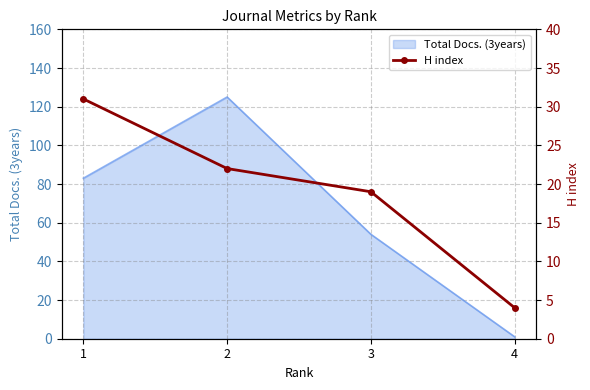

True or false: Total Docs. (3years) has more than 1 interior local peaks.

False